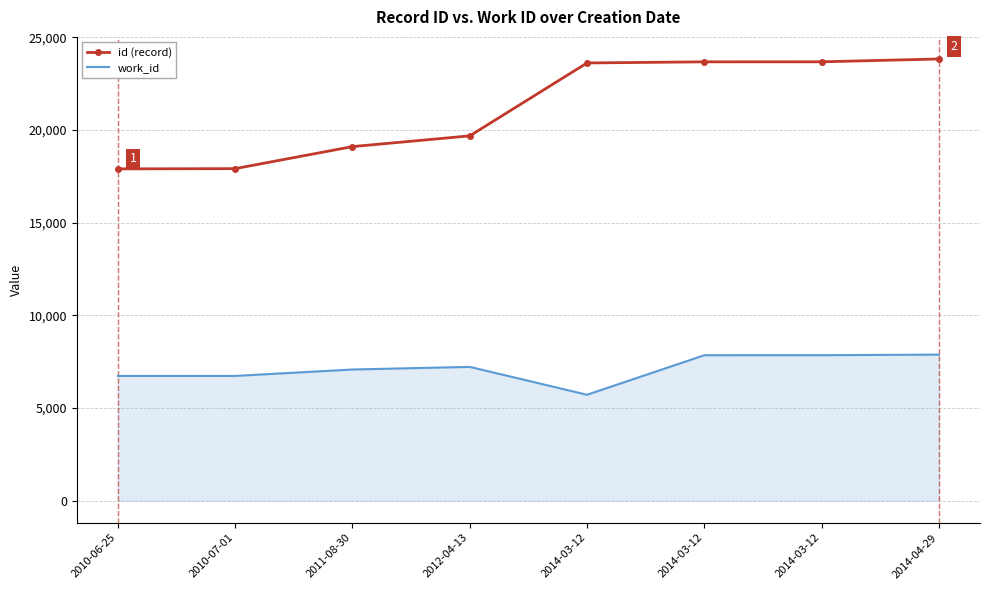

What are all the series names shown in the legend?

id (record), work_id